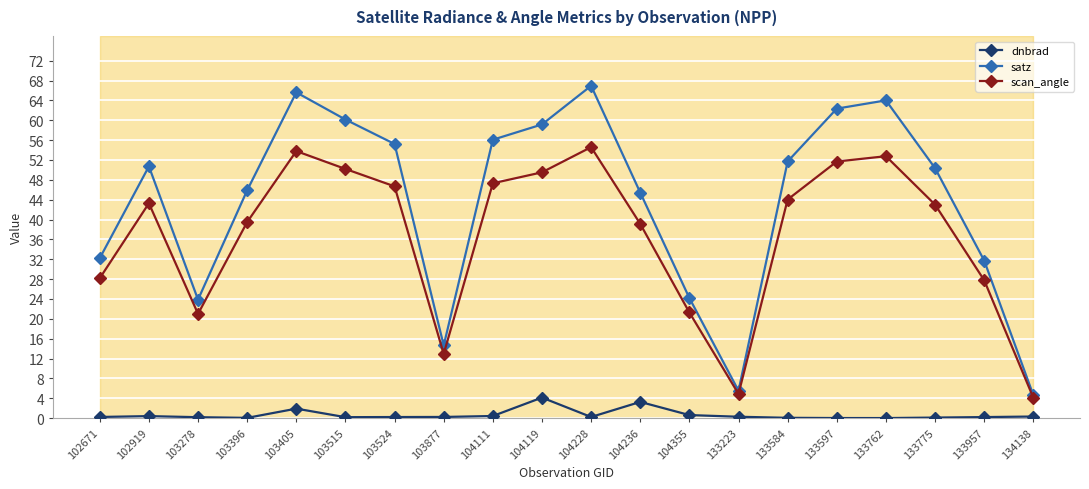

What is the sum of all dnbrad values?

13.0